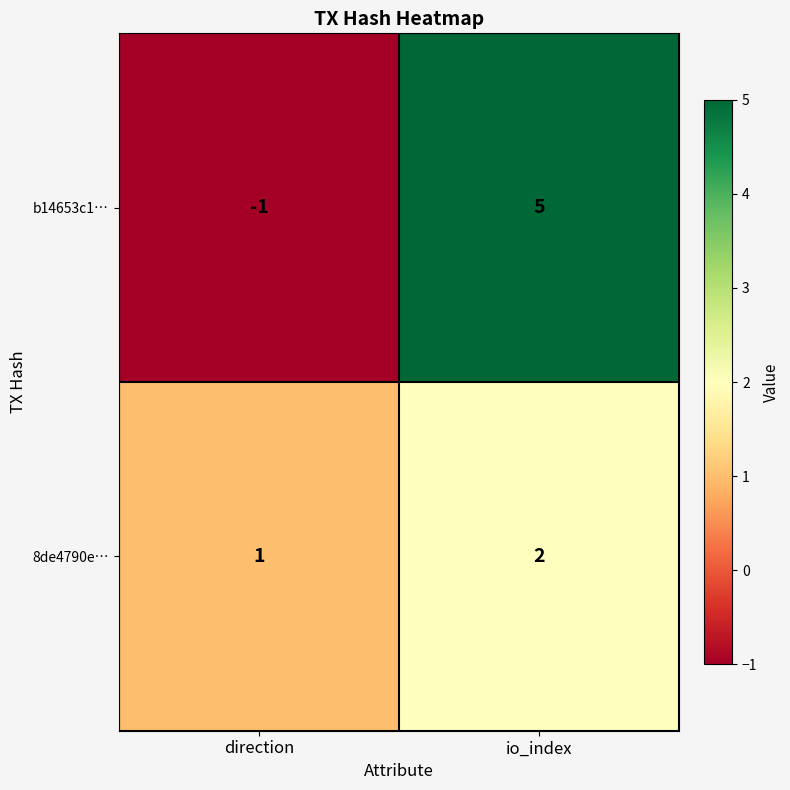

Reading left to right, extract all data points from this chart.

b14653c1…: -1	5
8de4790e…: 1	2